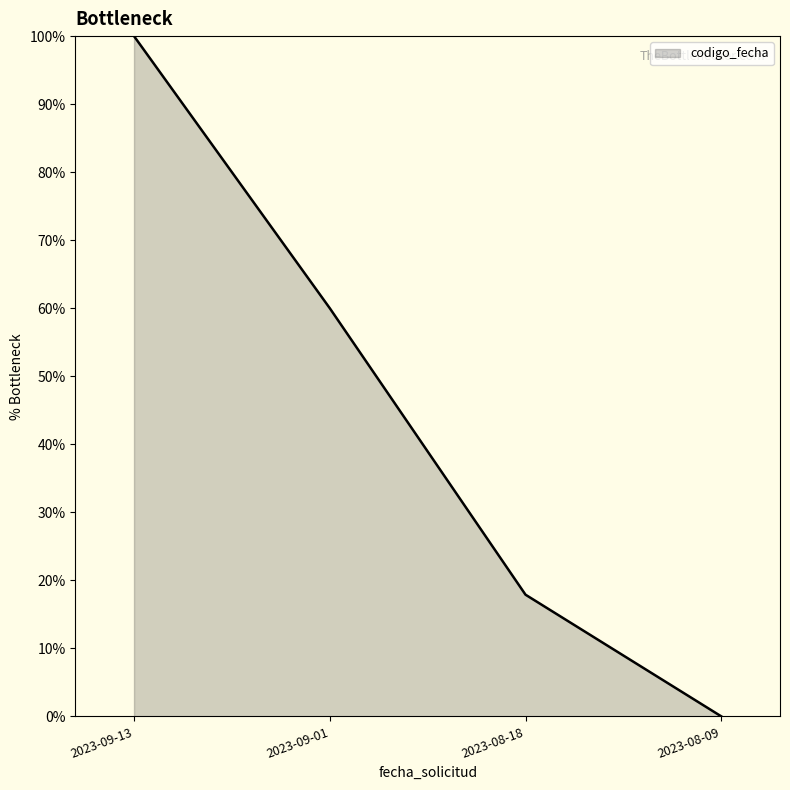

The value at 2023-08-18 is 27.4. True or false?

False